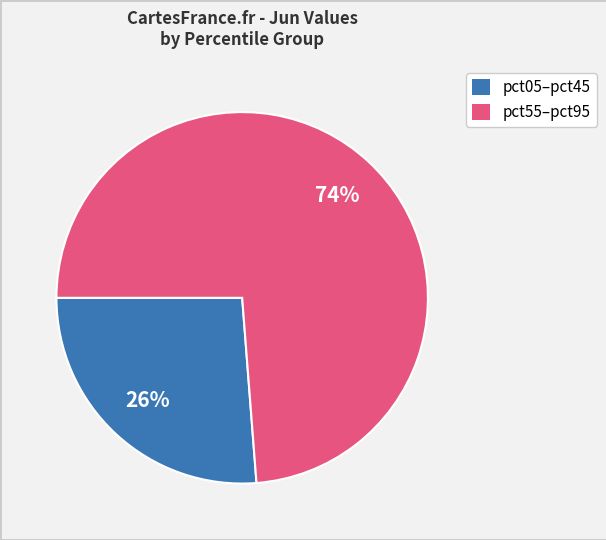

Does any single category account for the majority?

Yes